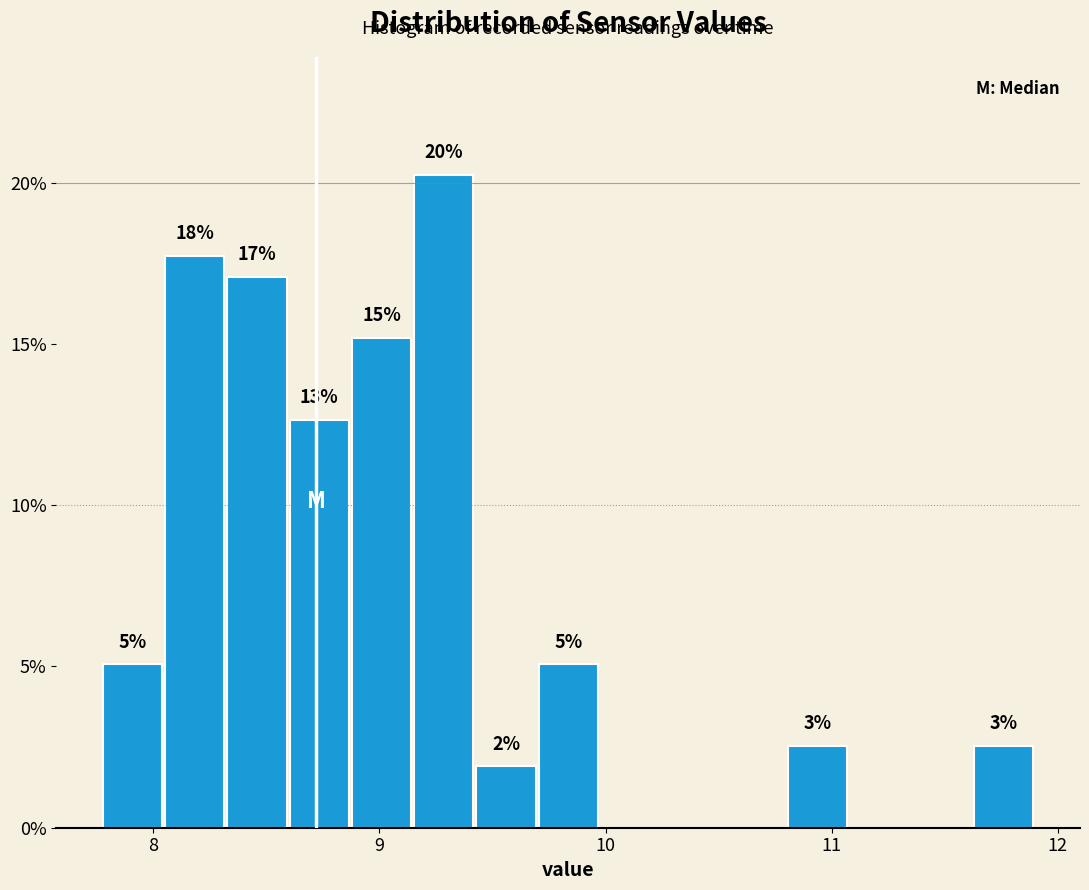

Around what value on the x-axis is the tallest bar? Give the approximate position of its centre, as read against the axis.

9.3